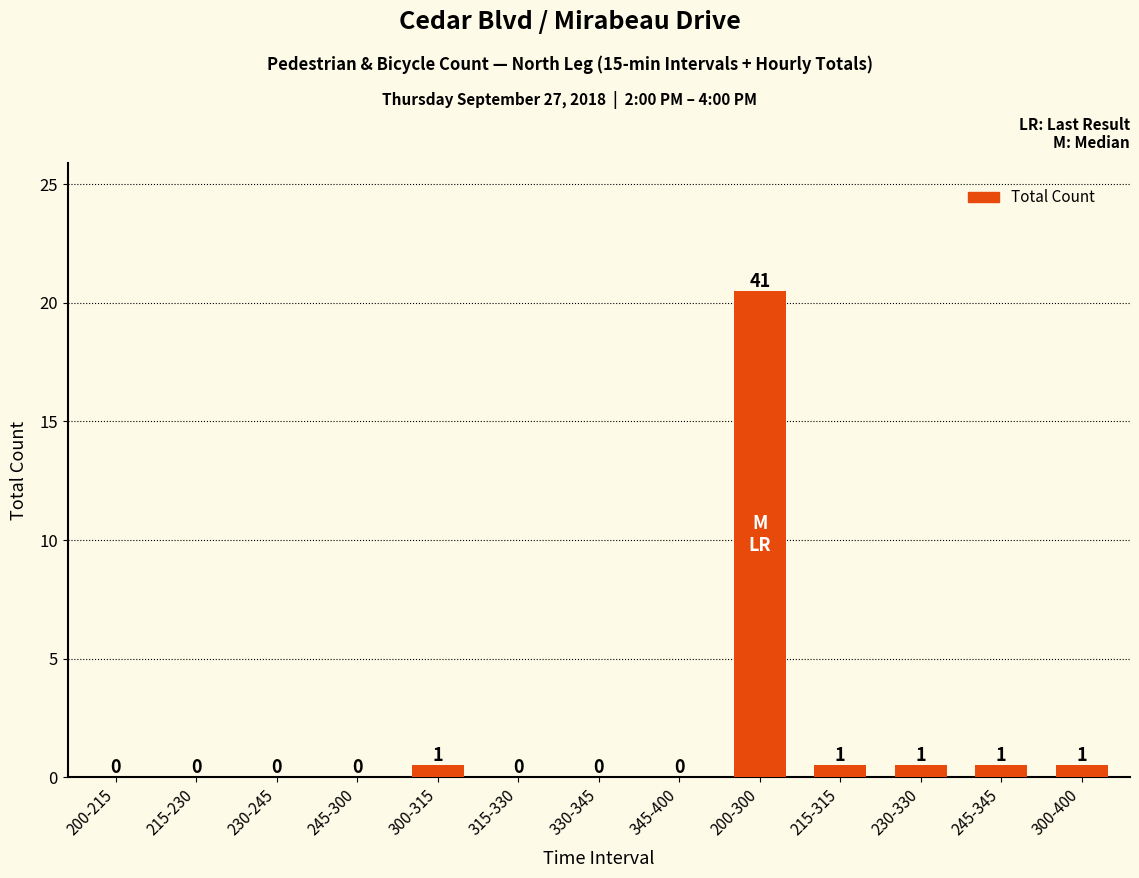

Reading left to right, list all the values displayed in this chart.

0	0	0	0	1	0	0	0	41	1	1	1	1